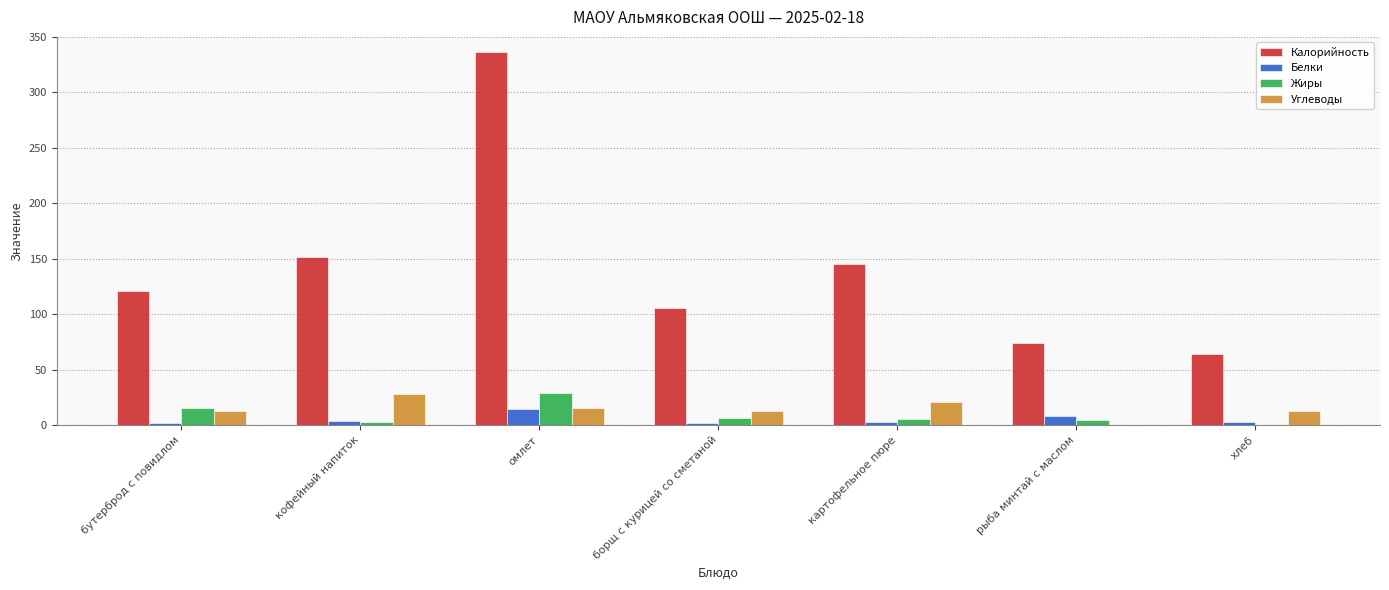

Between кофейный напиток and хлеб, which series saw the biggest shift?

Калорийность